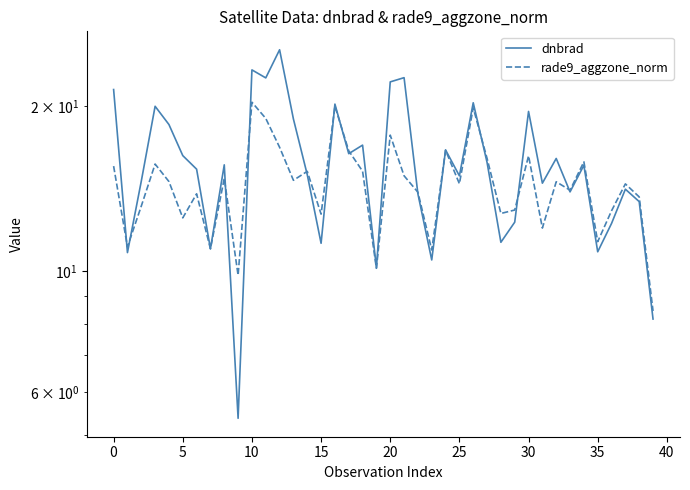

Reading right to left, transcribe all the data shown in this chart.

dnbrad: 8.2	13.4	14.1	12.2	10.8	15.6	13.9	16.1	14.5	19.6	12.3	11.3	15.8	20.3	14.9	16.6	10.5	13.8	22.6	22.2	10.1	17.0	16.4	20.2	11.2	15.0	19.0	25.4	22.5	23.3	5.4	15.6	11.0	15.3	16.2	18.5	20.0	14.6	10.8	21.5
rade9_aggzone_norm: 8.4	13.7	14.4	12.9	11.3	15.8	14.0	14.6	12.0	16.2	12.9	12.7	16.1	19.9	14.4	16.6	10.9	13.9	14.9	17.7	10.1	15.2	16.6	20.0	12.7	15.2	14.6	16.8	19.0	20.3	9.8	14.8	11.0	13.8	12.5	14.6	15.7	13.1	11.1	15.5